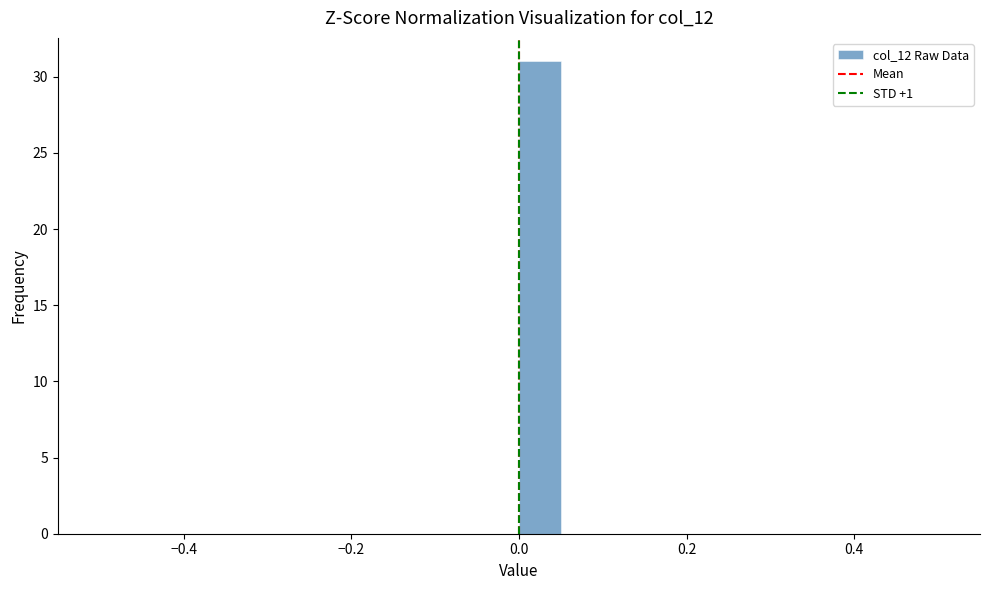

Read against the x-axis, roughly where is the centre of the tallest bar?

0.02